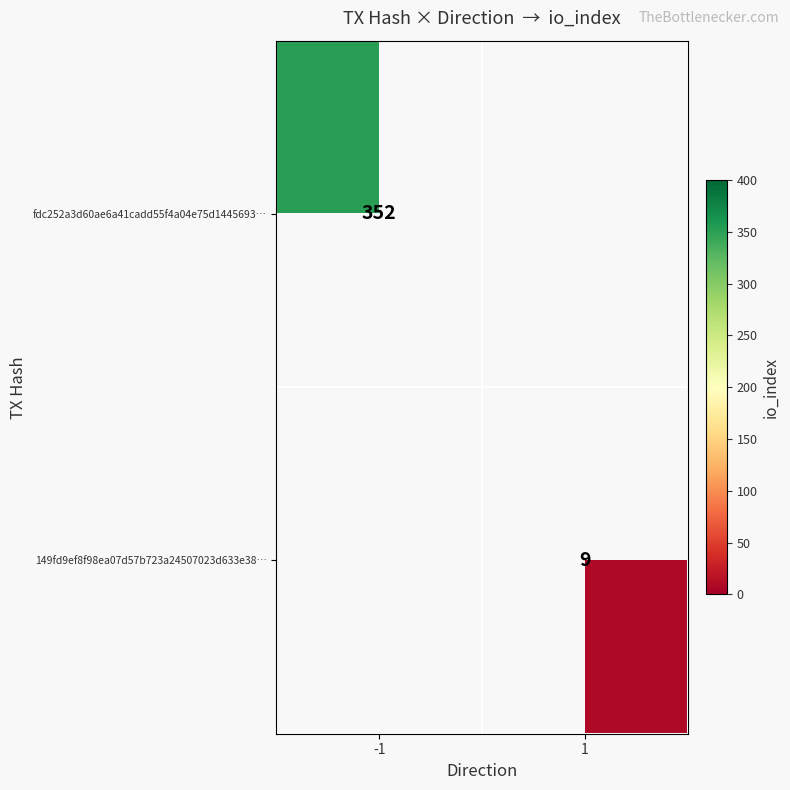

What is the greatest value displayed?

352.0